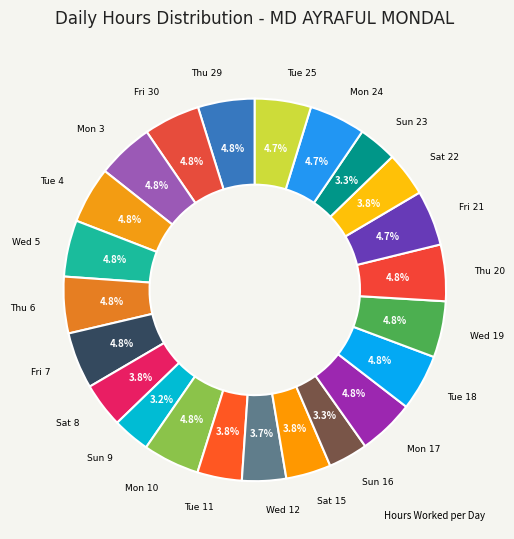

How many slices are in this pie chart?

23